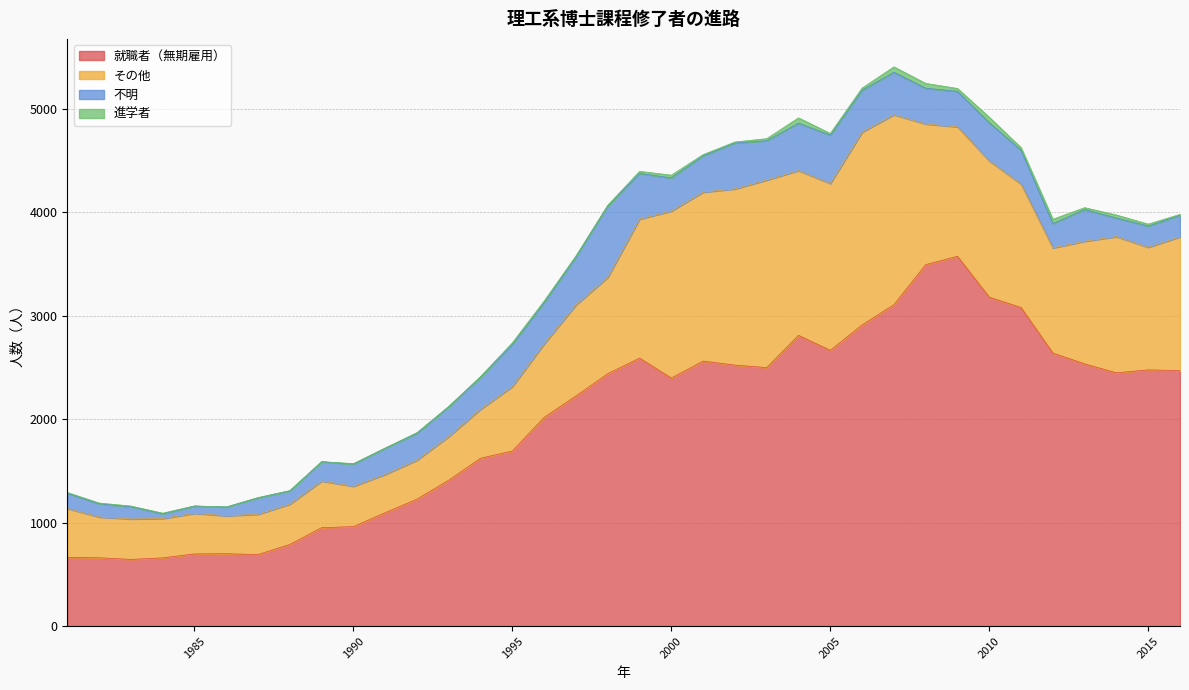

Reading left to right, what are all the values shown in this chart?

就職者（無期雇用）: 665	661	645	660	698	700	692	790	952	962	1097	1228	1411	1623	1693	2018	2225	2440	2591	2398	2562	2523	2499	2811	2666	2911	3107	3494	3575	3180	3080	2640	2535	2449	2477	2470
その他: 472	394	391	380	392	367	389	389	450	390	369	377	422	474	623	710	880	932	1343	1614	1633	1703	1813	1592	1612	1864	1836	1360	1251	1317	1193	1016	1185	1316	1185	1293
不明: 148	129	119	47	71	84	159	129	187	215	254	259	289	311	408	401	464	690	442	321	352	444	380	459	468	405	411	346	343	370	328	235	307	180	205	209
進学者: 7	6	6	5	1	1	3	2	1	4	2	7	2	5	15	14	10	6	20	26	11	10	20	51	16	21	52	46	28	52	24	42	18	29	19	8